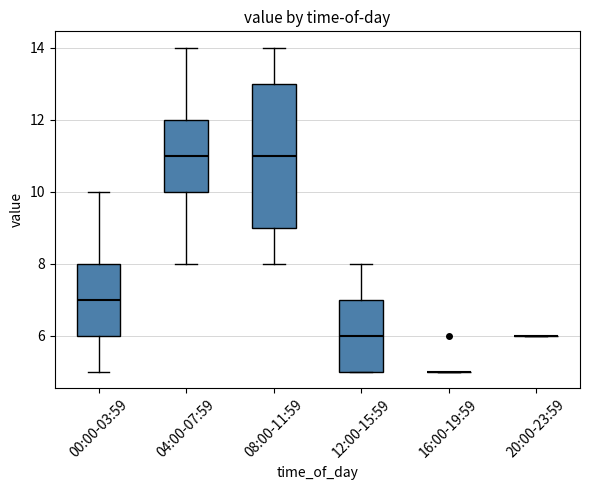

Comparing the boxes themselves (not the whiskers), which one is the tallest?

08:00-11:59